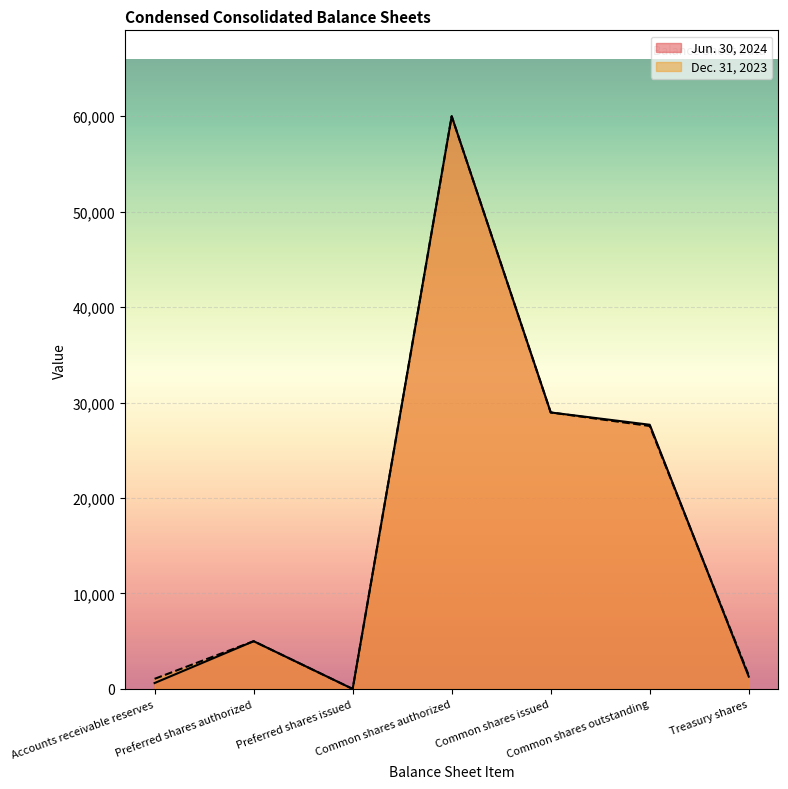

Rank the series by their maximum value, from highest to lowest.

Jun. 30, 2024, Dec. 31, 2023